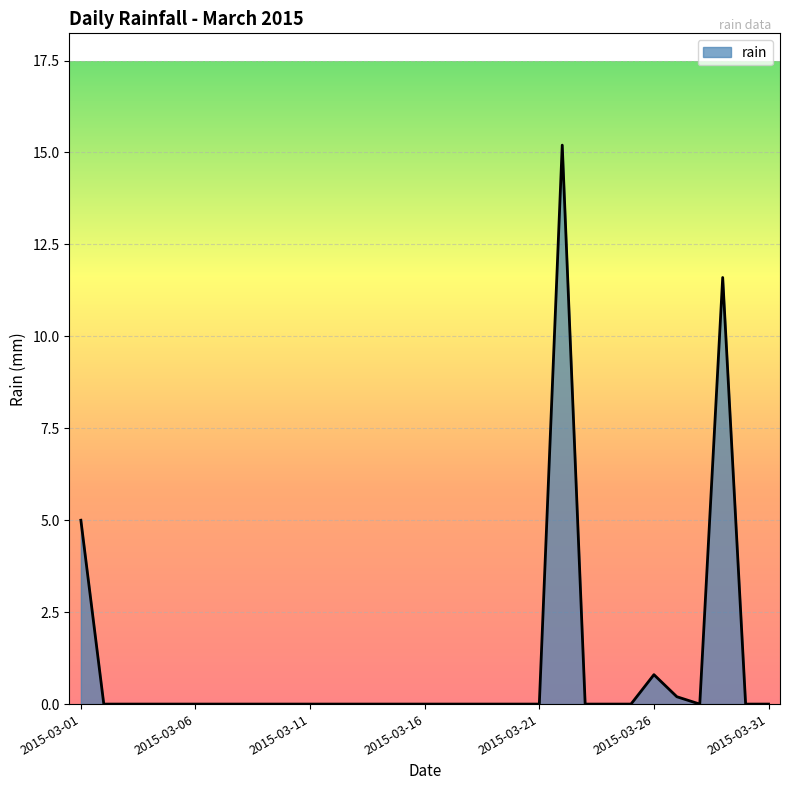

What is the difference between the maximum and minimum values?

15.2